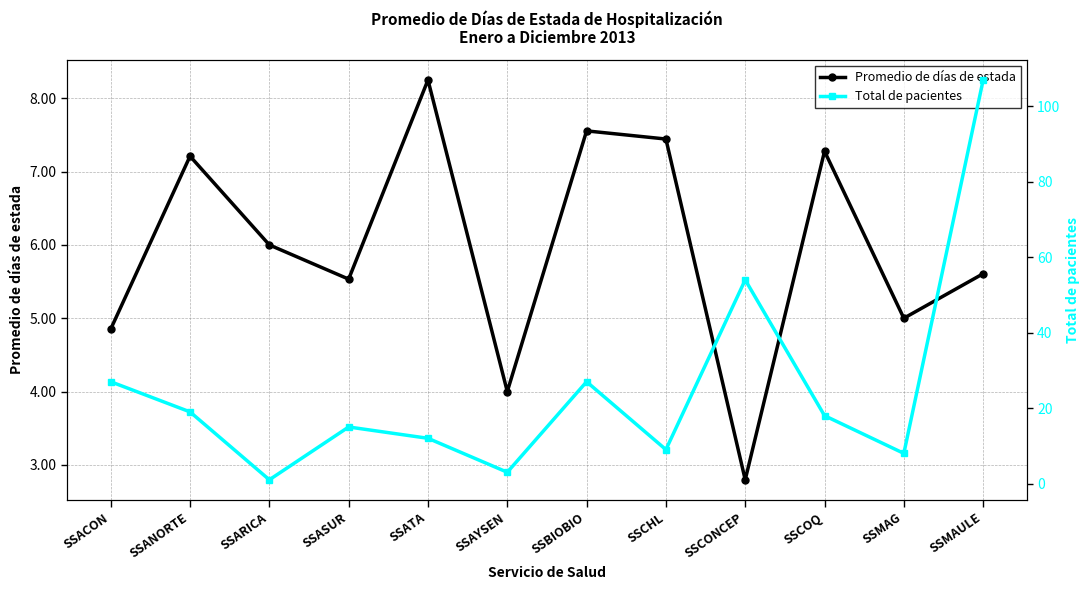

True or false: Total de pacientes has a value of 12.5 at SSCOQ.

False